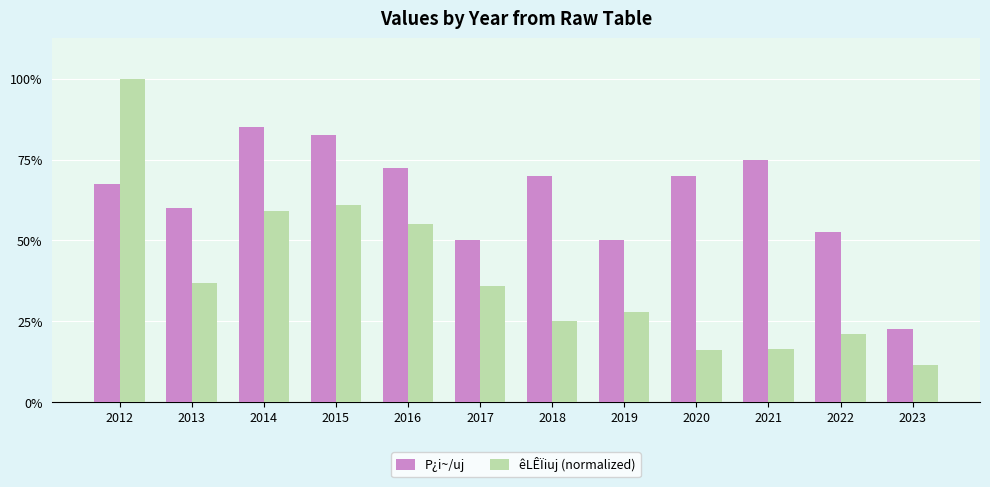

Which series has the largest range (max minus min)?

êLÊÏiuj (normalized)